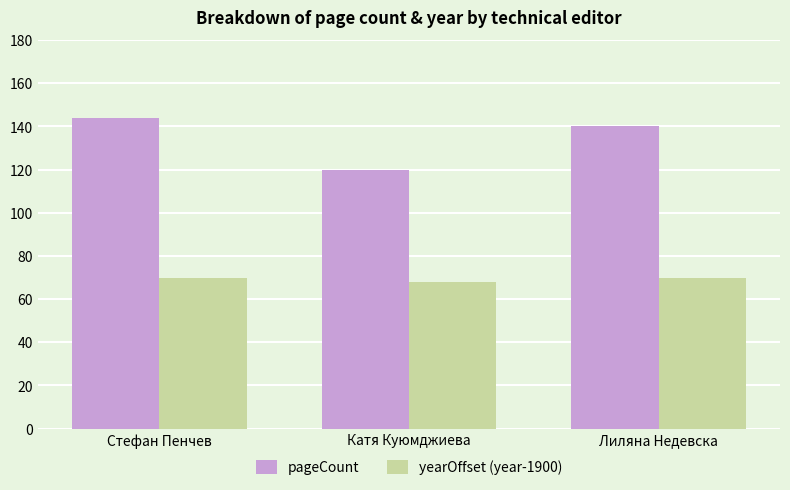

Read the pageCount value at Лиляна Недевска.

140.0